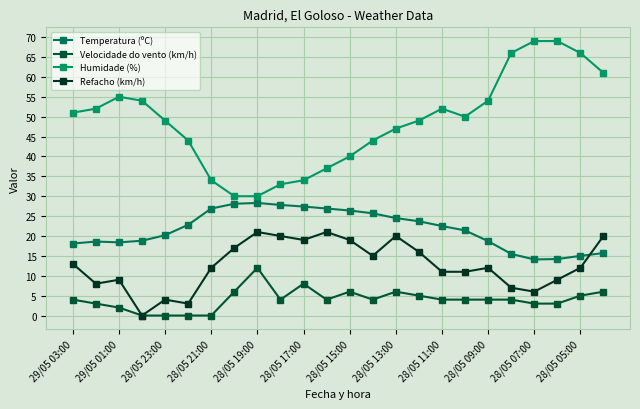

What is the sum of all Temperatura (ºC) values?

519.7